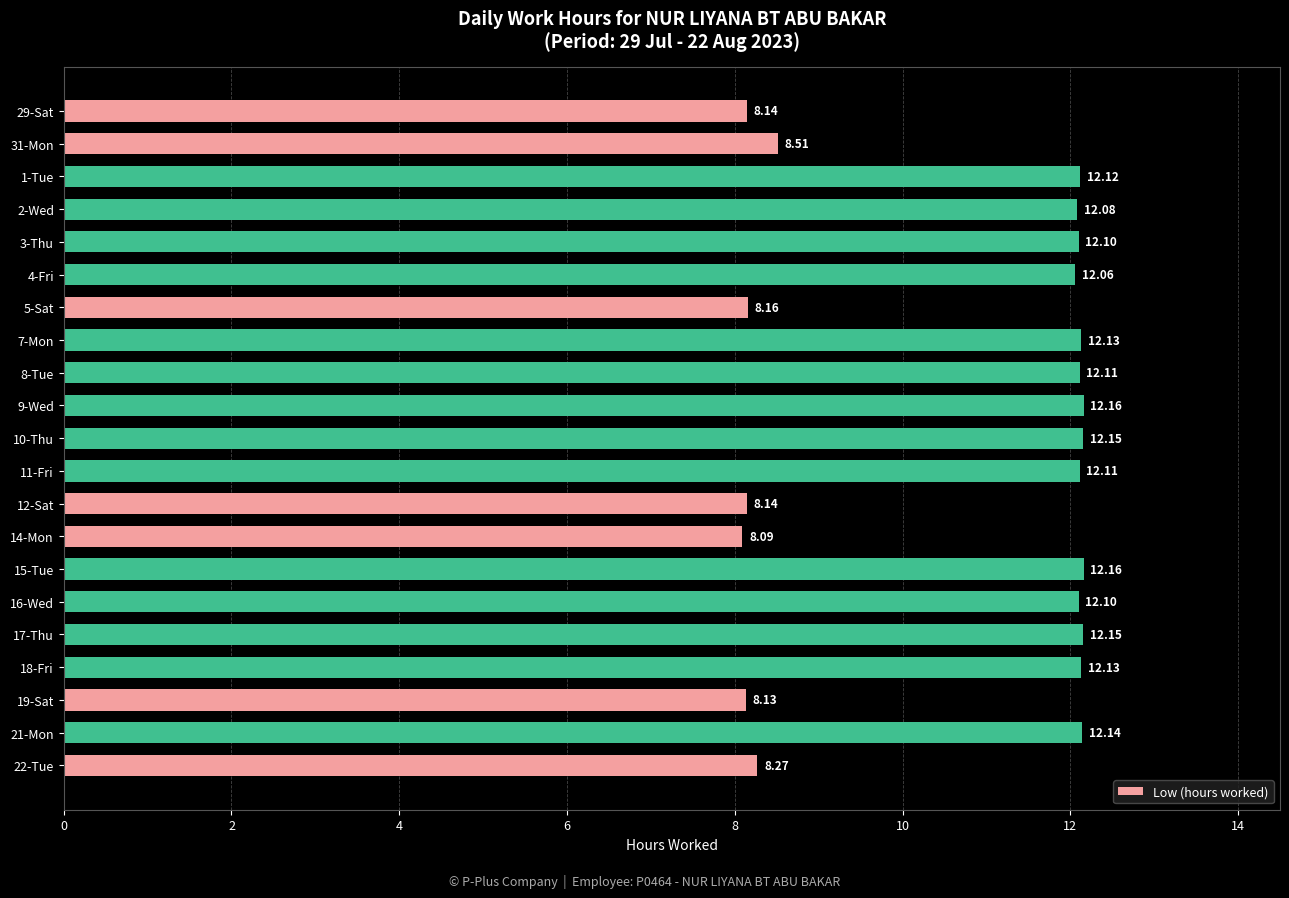

Approximately how many times larger is the value at 18-Fri compared to 29-Sat?

1.5